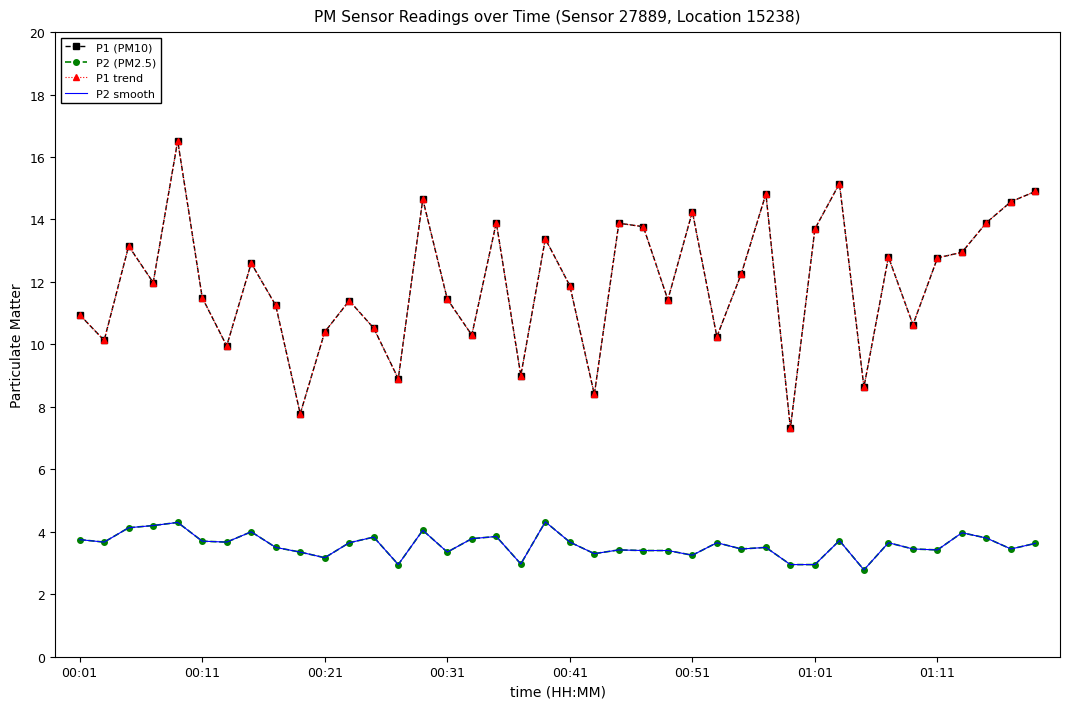

True or false: P1 (PM10) and P2 (PM2.5) cross at least once.

False